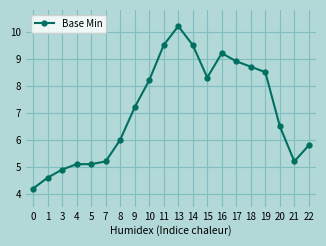

Count the number of values greater than 7.

10